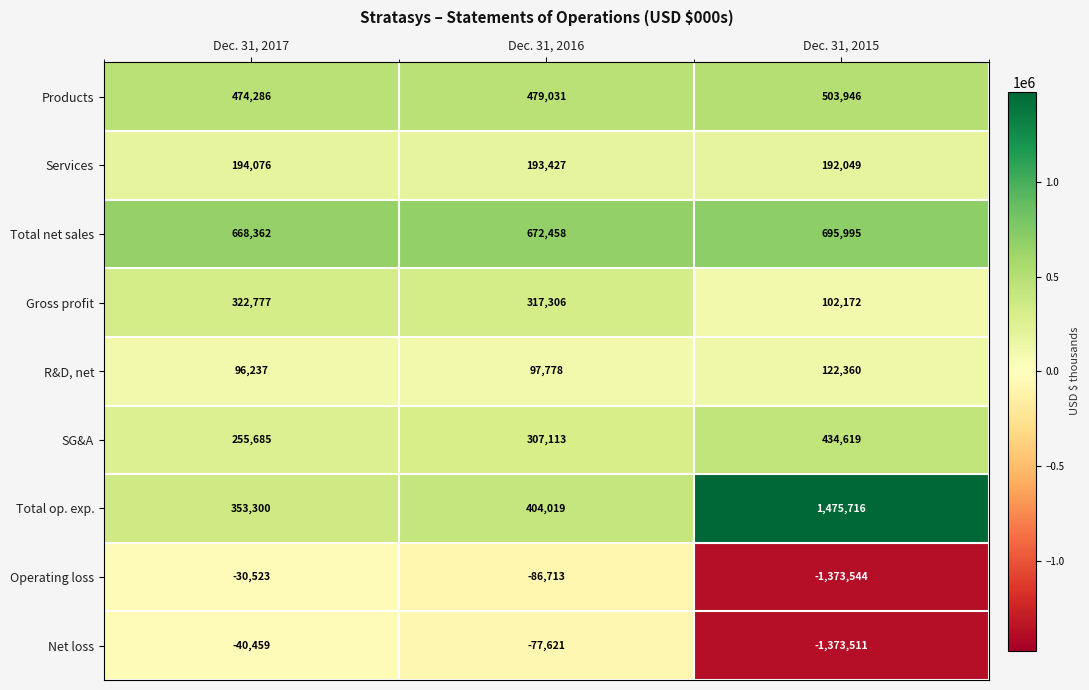

At which label is Operating loss closest to -702033?

Dec. 31, 2016